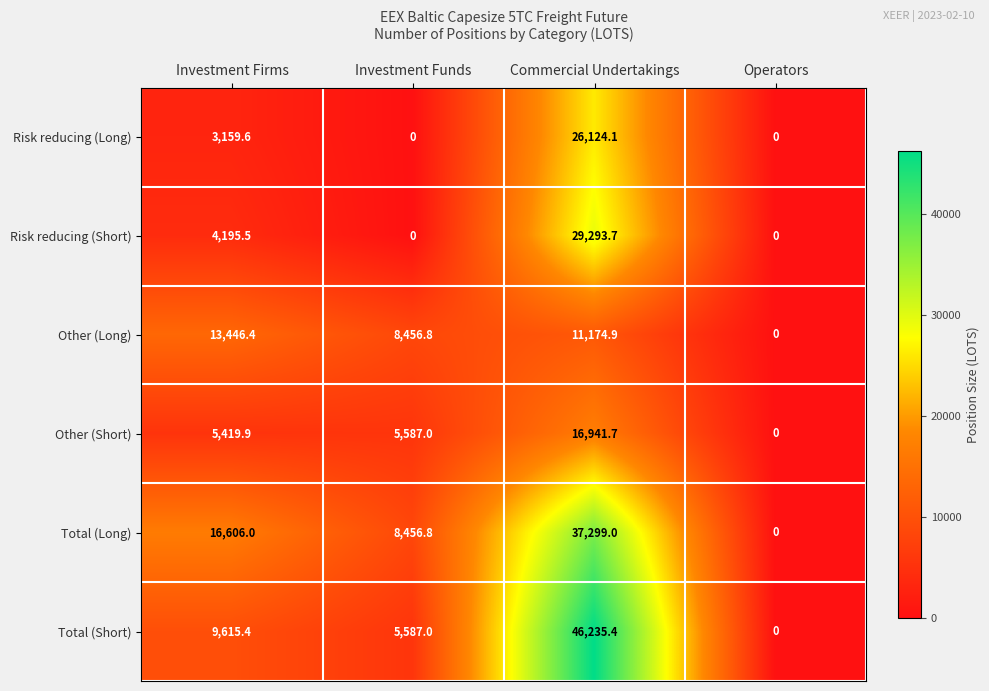

Reading right to left, extract all data points from this chart.

Risk reducing (Long): Operators=0.0	Commercial Undertakings=26124.1	Investment Funds=0.0	Investment Firms=3159.6
Risk reducing (Short): Operators=0.0	Commercial Undertakings=29293.7	Investment Funds=0.0	Investment Firms=4195.5
Other (Long): Operators=0.0	Commercial Undertakings=11174.9	Investment Funds=8456.8	Investment Firms=13446.4
Other (Short): Operators=0.0	Commercial Undertakings=16941.7	Investment Funds=5587.0	Investment Firms=5419.9
Total (Long): Operators=0.0	Commercial Undertakings=37299.0	Investment Funds=8456.8	Investment Firms=16606.0
Total (Short): Operators=0.0	Commercial Undertakings=46235.4	Investment Funds=5587.0	Investment Firms=9615.4